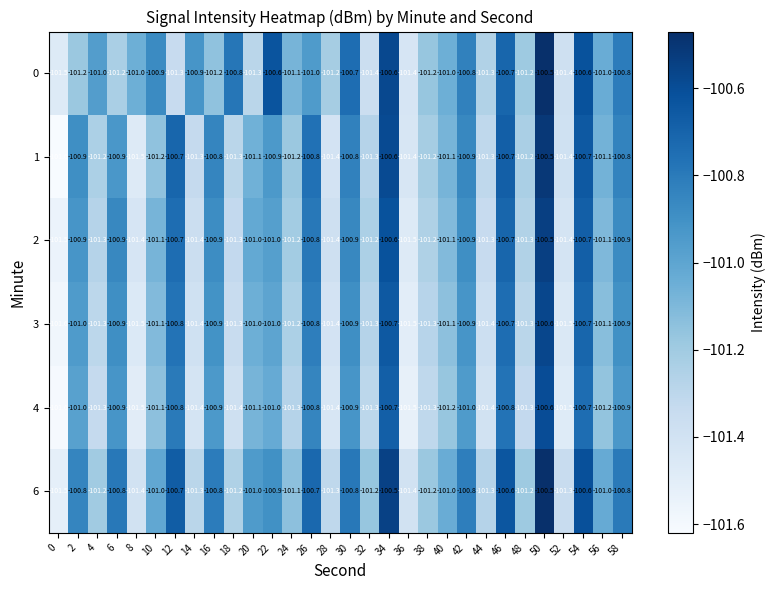

What is the average value of the 4 series?

-101.1